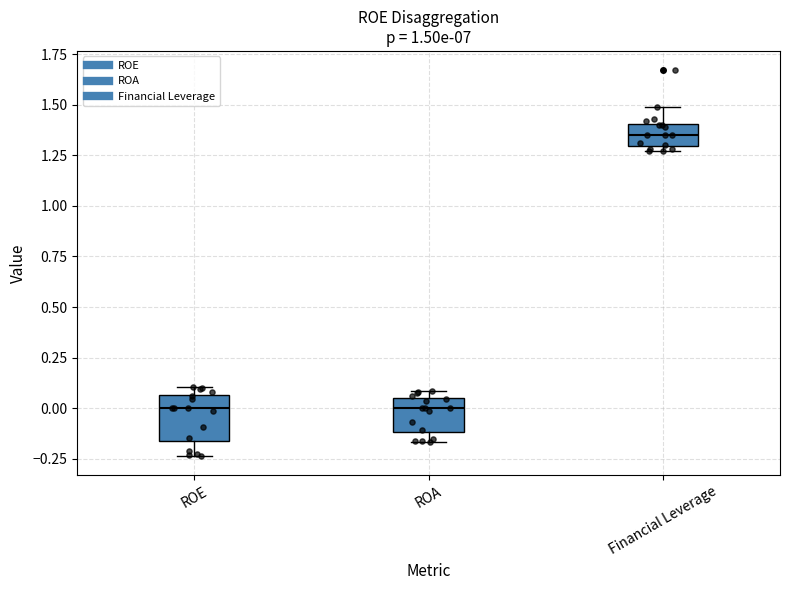

Reading left to right, read every box against the y-axis: the position of its median line, the range the box covers, and the ends of its whiskers. The values are not printed on the chart, so give them approximately, as read against the axis.

ROE: median 0.00, box -0.15 to 0.05, whiskers -0.25 to 0.10
ROA: median 0.00, box -0.10 to 0.05, whiskers -0.15 to 0.10
Financial Leverage: median 1.35, box 1.30 to 1.40, whiskers 1.25 to 1.50